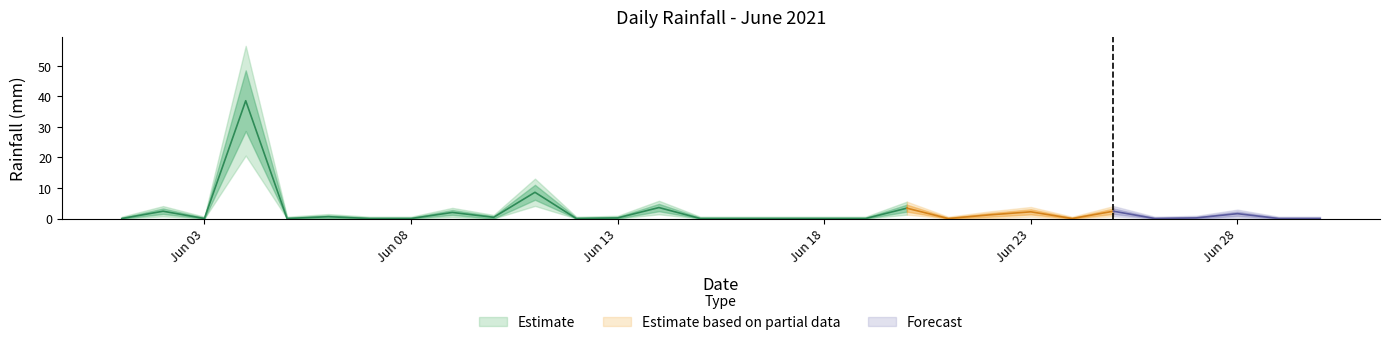

Does the chart display data point markers on the line(s)?

No